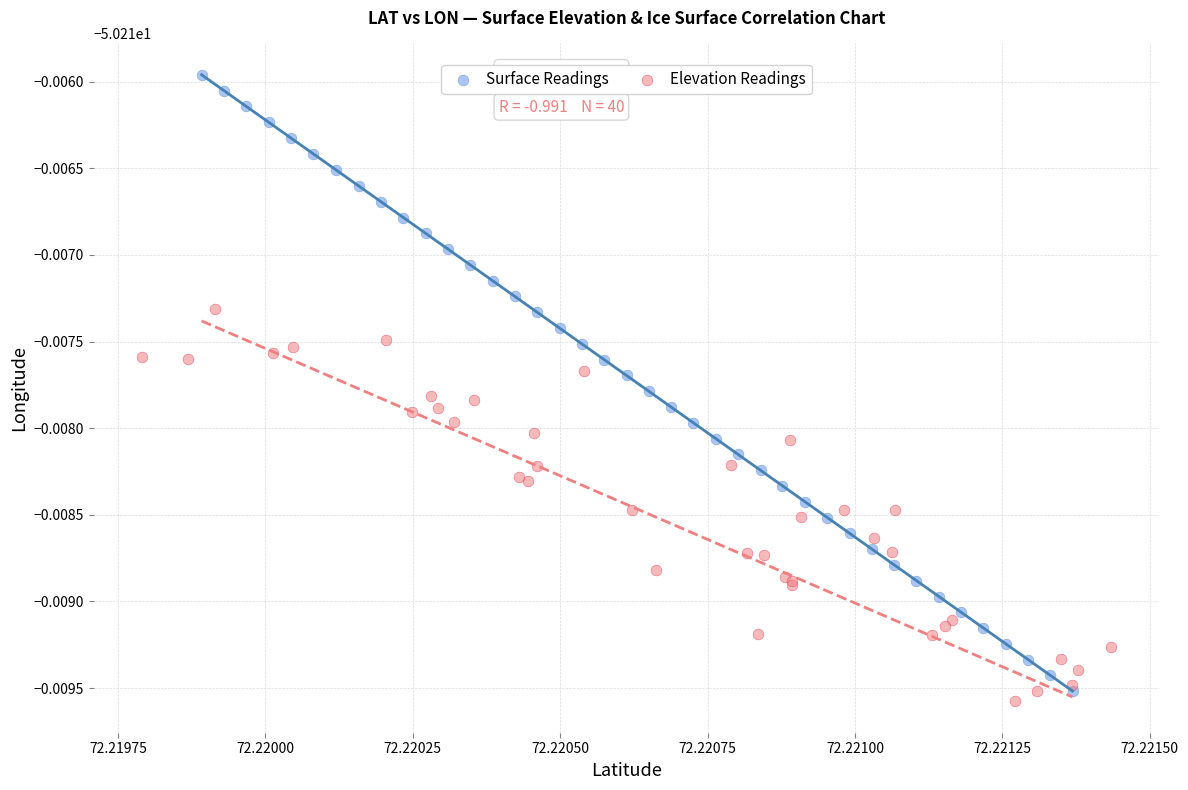

What are all the series names shown in the legend?

Surface Readings, Elevation Readings